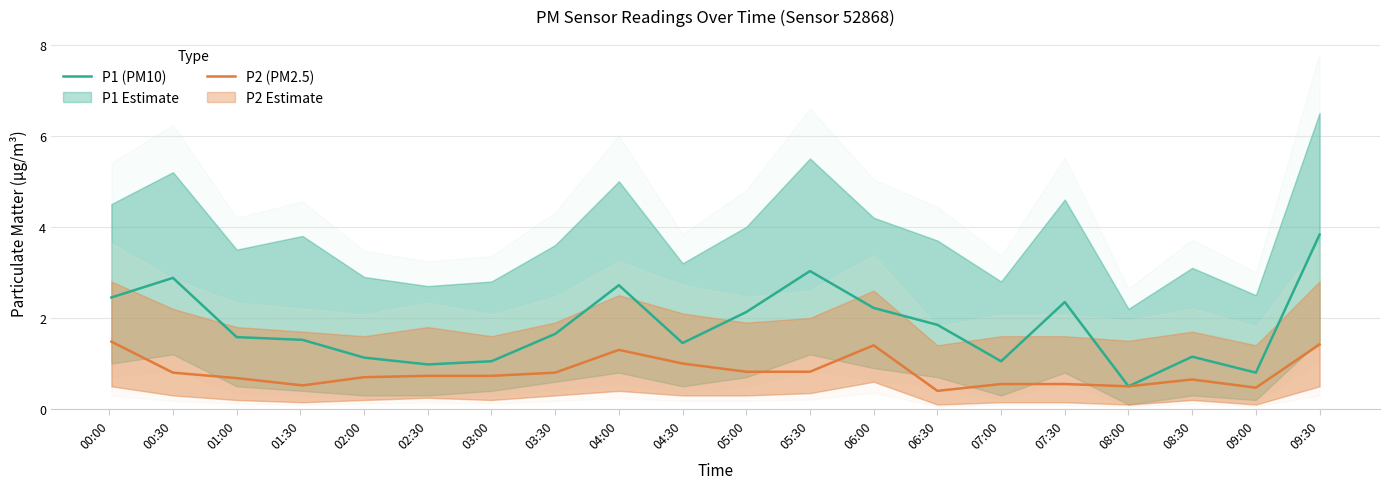

Rank the series at 05:30 from lowest to highest value.

P2 (PM2.5), P1 (PM10)